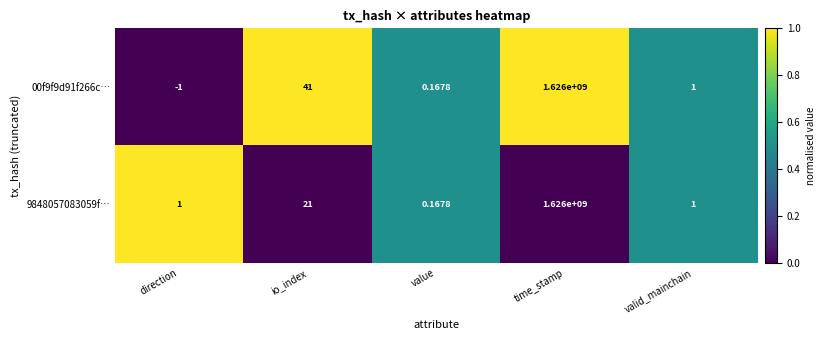

Which label corresponds to the smallest value in the chart?

direction